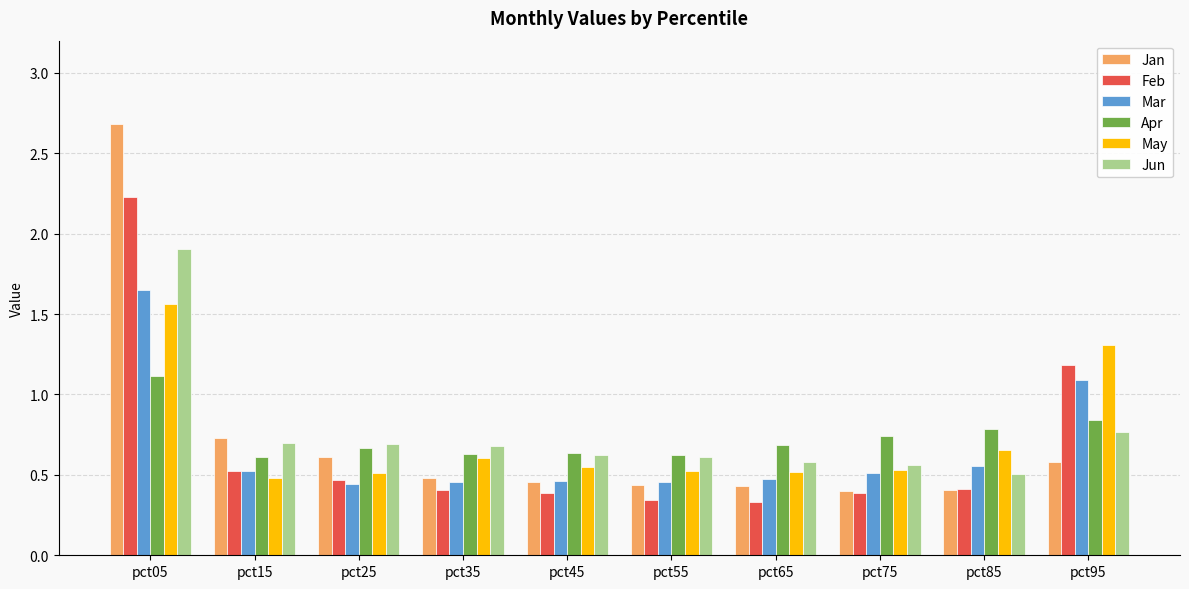

What is the difference between the maximum and minimum values in the Feb series?

1.9